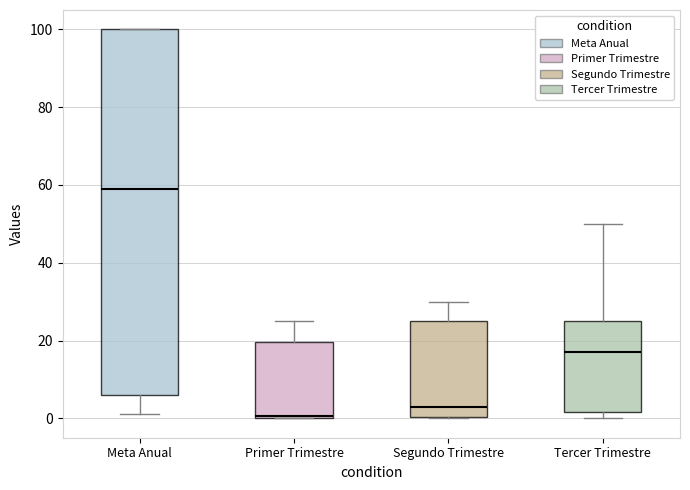

Comparing the boxes themselves (not the whiskers), which one is the tallest?

Meta Anual